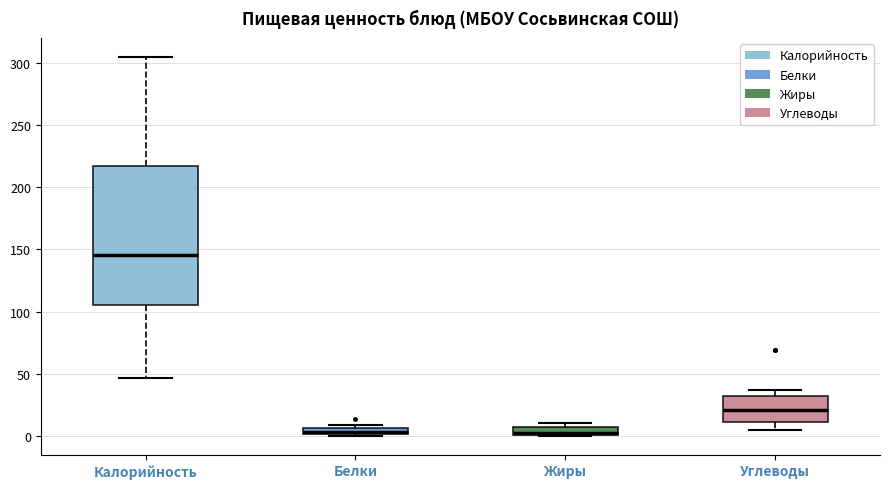

Comparing the boxes themselves (not the whiskers), which one is the tallest?

Калорийность